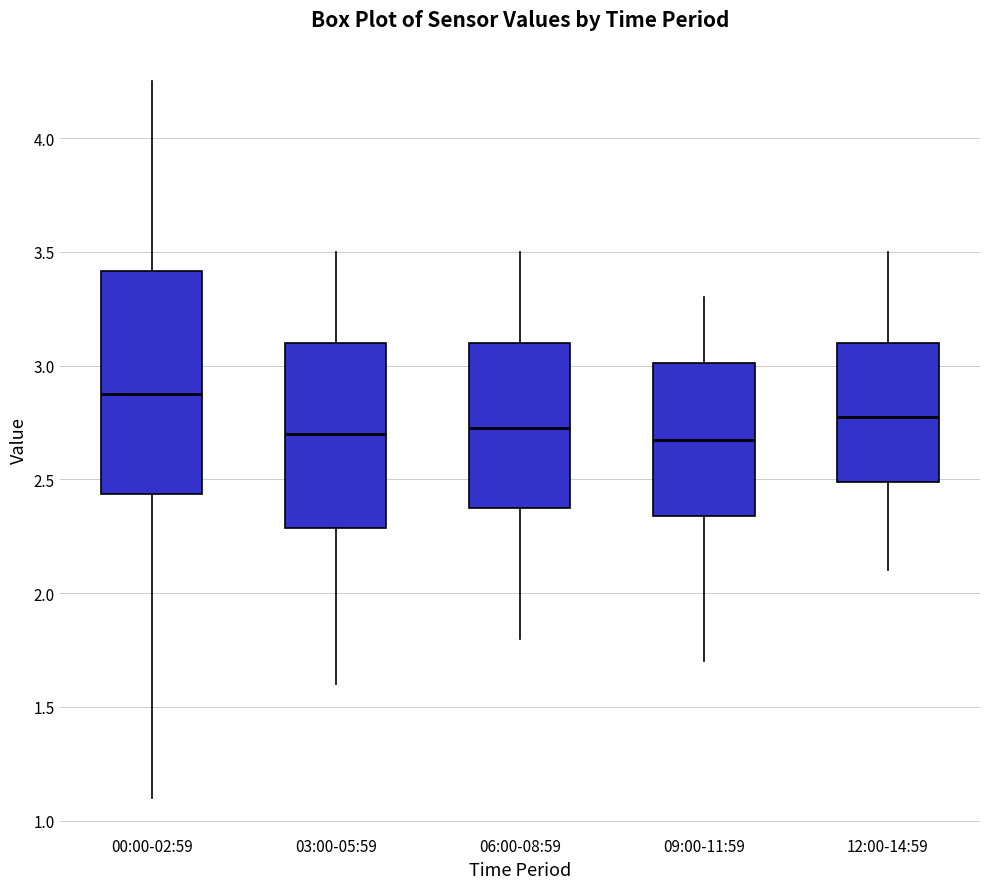

Reading left to right, read every box against the y-axis: the position of its median line, the range the box covers, and the ends of its whiskers. The values are not printed on the chart, so give them approximately, as read against the axis.

00:00-02:59: median 2.90, box 2.45 to 3.40, whiskers 1.10 to 4.25
03:00-05:59: median 2.70, box 2.30 to 3.10, whiskers 1.60 to 3.50
06:00-08:59: median 2.75, box 2.40 to 3.10, whiskers 1.80 to 3.50
09:00-11:59: median 2.70, box 2.35 to 3.00, whiskers 1.70 to 3.30
12:00-14:59: median 2.80, box 2.50 to 3.10, whiskers 2.10 to 3.50